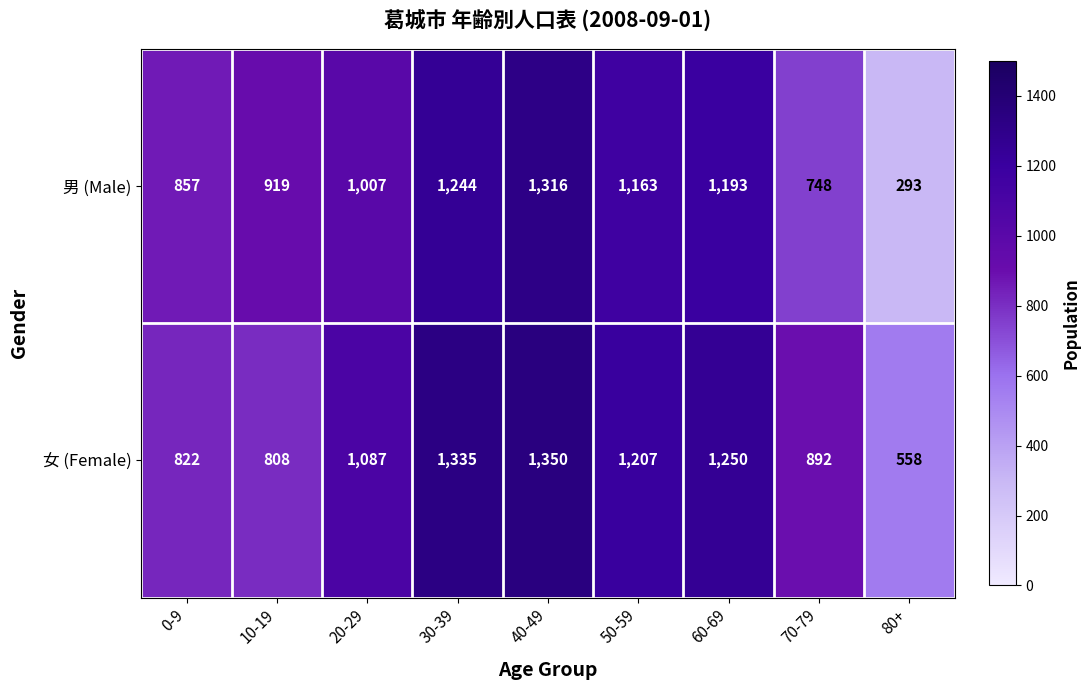

Reading left to right, extract all data points from this chart.

男 (Male): 857	919	1007	1244	1316	1163	1193	748	293
女 (Female): 822	808	1087	1335	1350	1207	1250	892	558